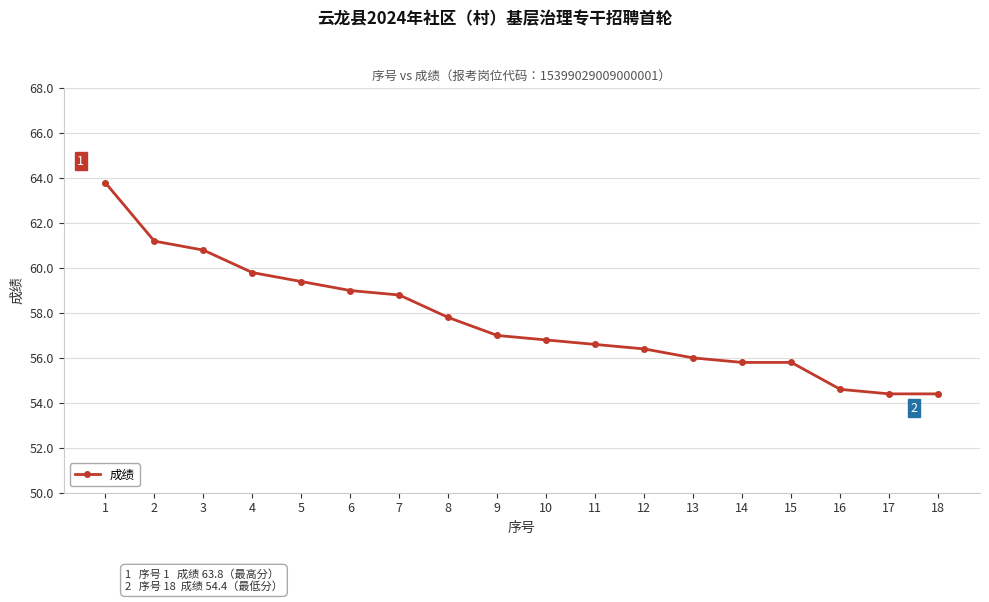

Does the chart have visible grid lines?

Yes